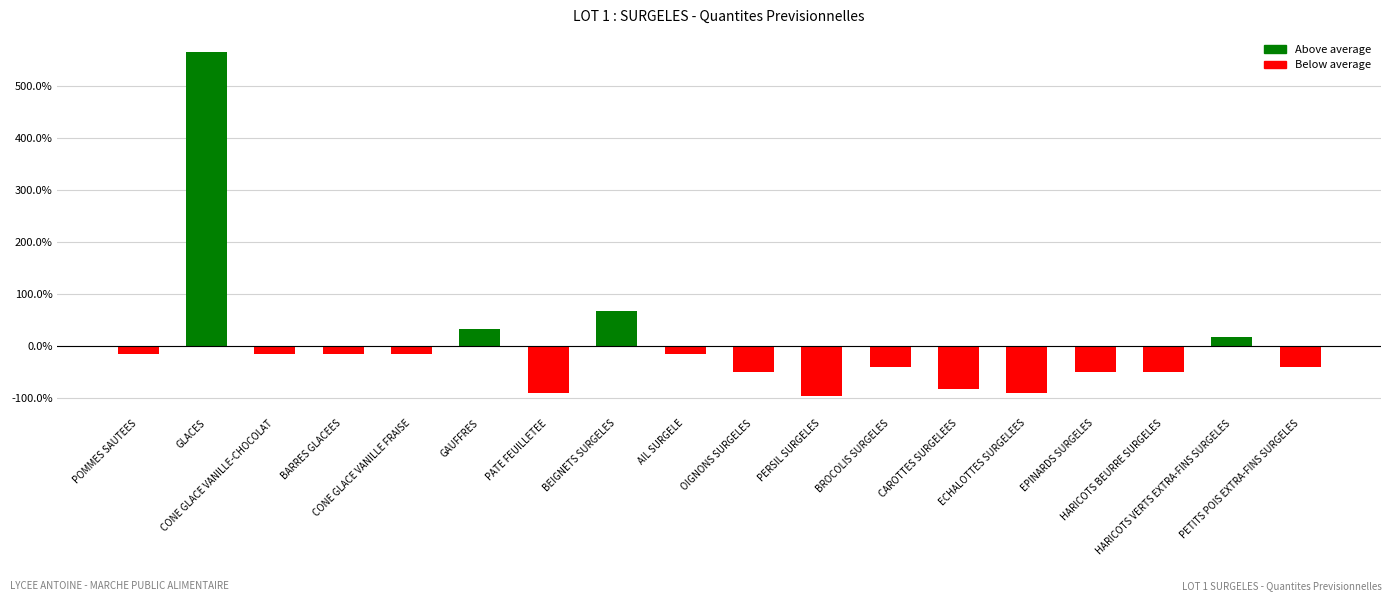

Which has a higher value, AIL SURGELE or HARICOTS BEURRE SURGELES?

AIL SURGELE